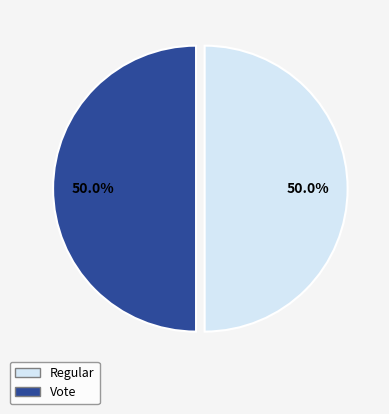

Count the number of slices in the pie.

2